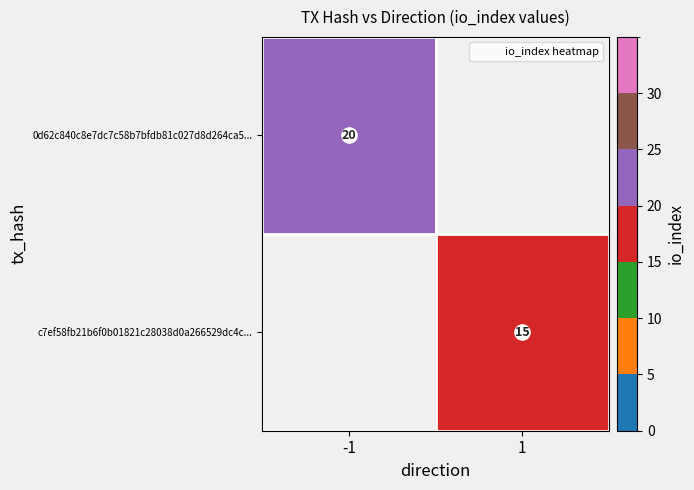

Which label corresponds to the smallest value in the chart?

1